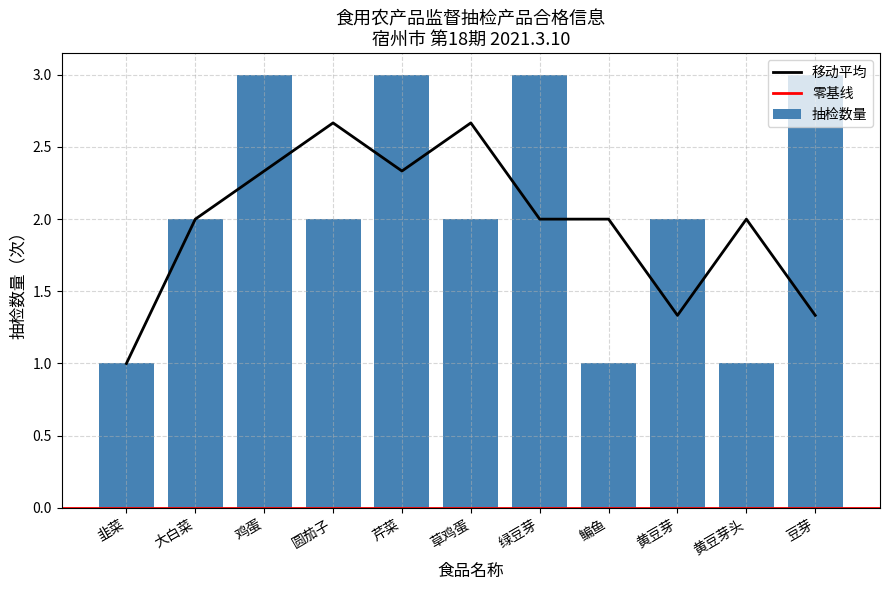

List the labels in order of value, largest first.

鸡蛋, 芹菜, 绿豆芽, 豆芽, 大白菜, 圆茄子, 草鸡蛋, 黄豆芽, 韭菜, 鳊鱼, 黄豆芽头